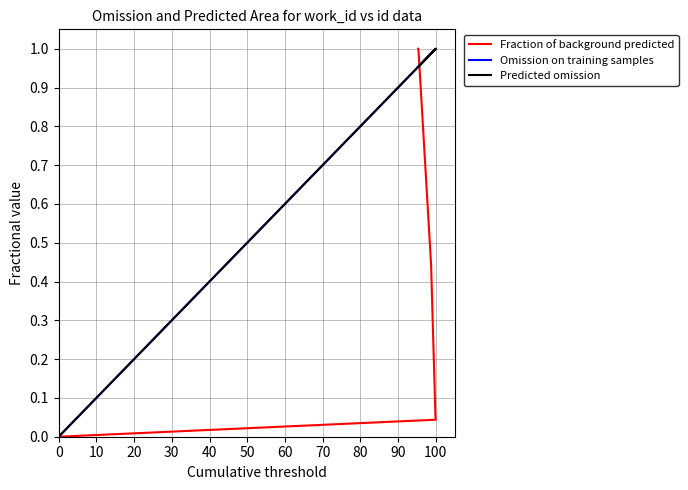

True or false: Omission on training samples and Predicted omission cross at least once.

False